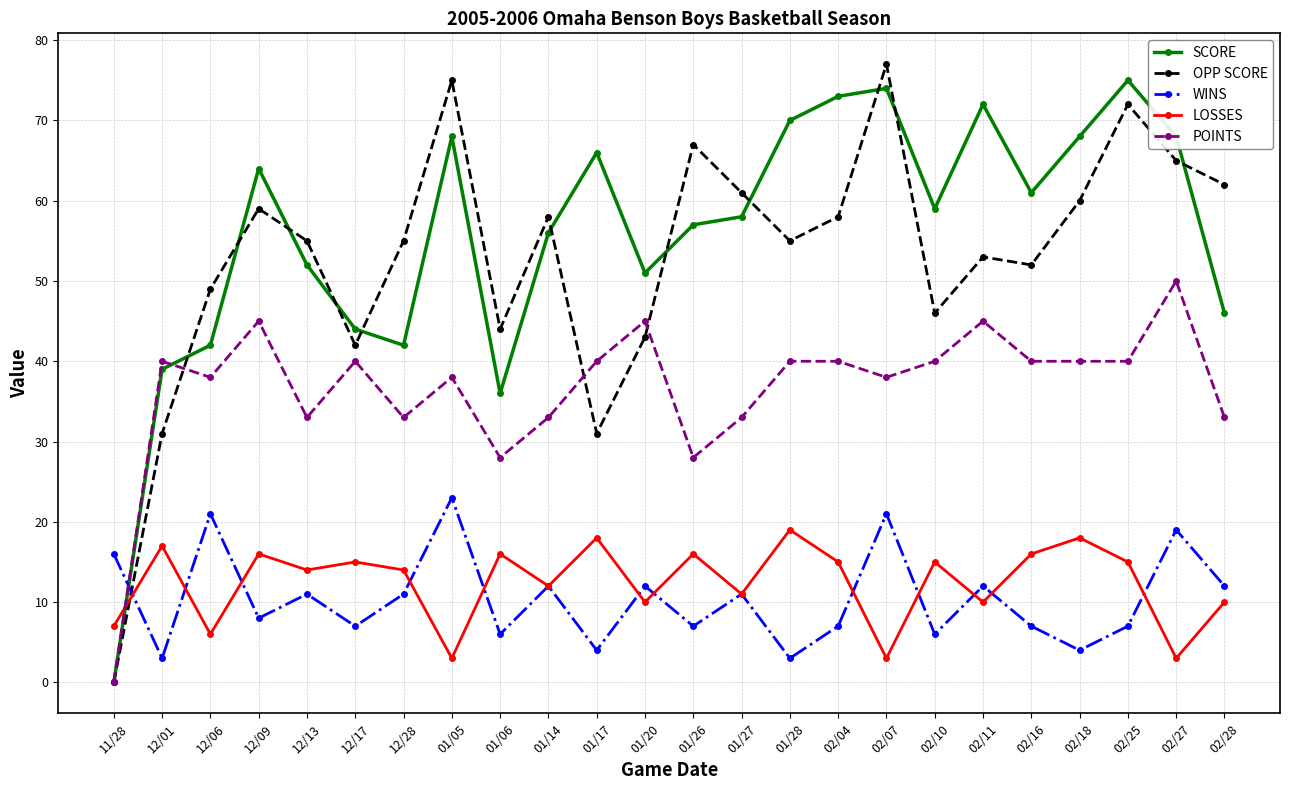

What is the label of the 6th point from the right?

02/11